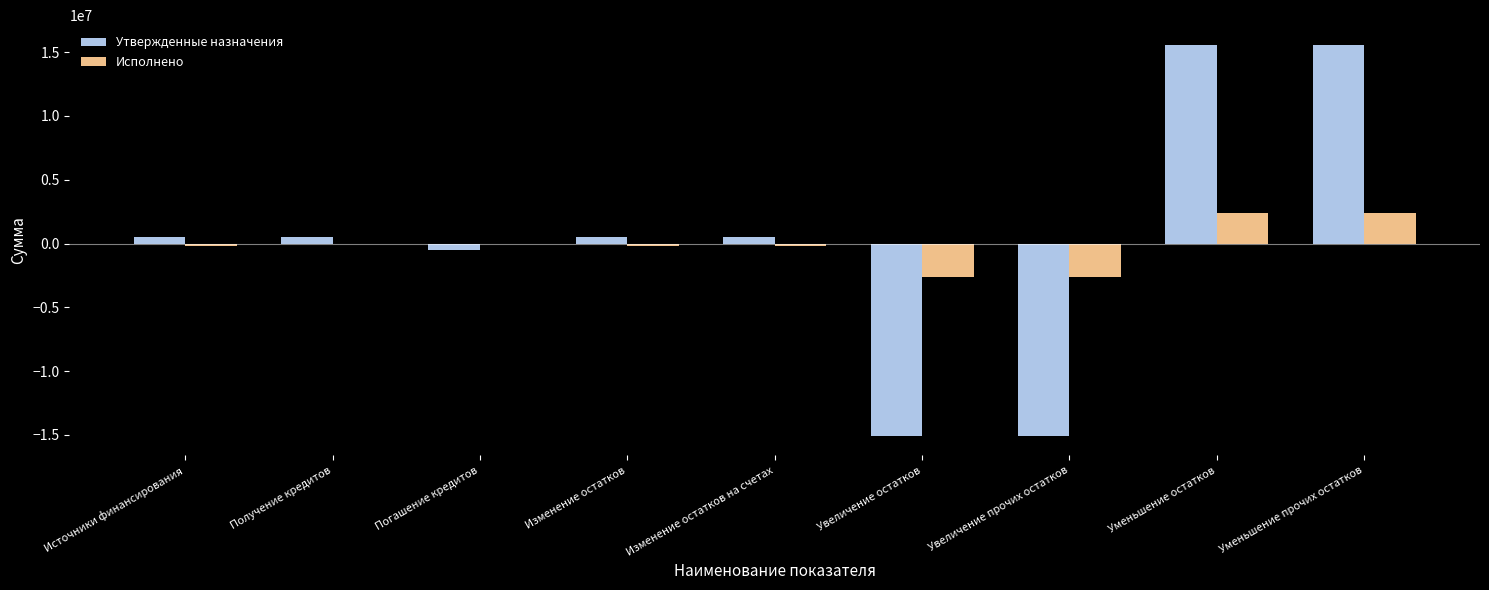

Read the Исполнено value at Уменьшение остатков.

2389471.0